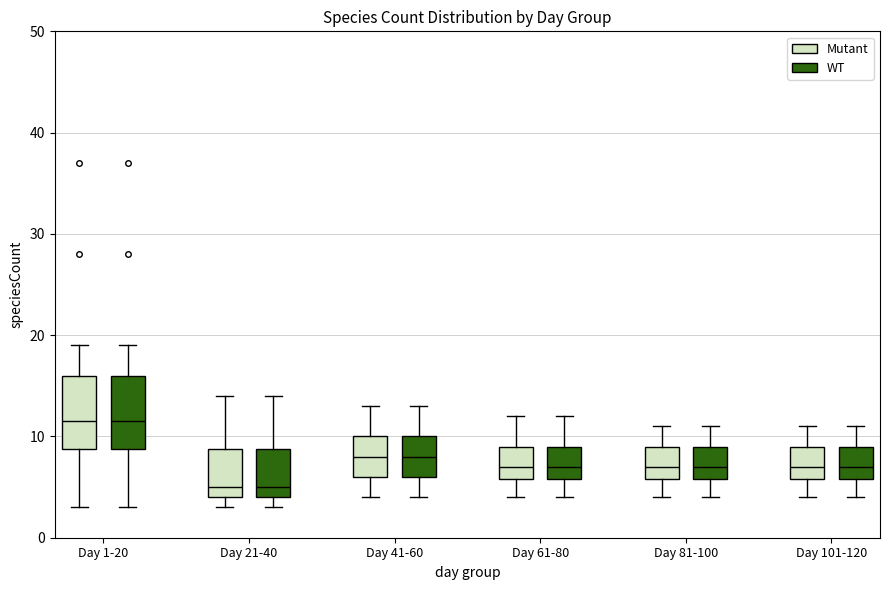

Reading left to right, transcribe this box plot: for each box, give where its median line is, the range the box spans, and where its two whiskers end, as read against the y-axis. The values are not printed on the chart, so give them approximately, as read against the axis.

Day 1-20 (Mutant): median 12, box 9 to 16, whiskers 3 to 19
Day 1-20 (WT): median 12, box 9 to 16, whiskers 3 to 19
Day 21-40 (Mutant): median 5, box 4 to 9, whiskers 3 to 14
Day 21-40 (WT): median 5, box 4 to 9, whiskers 3 to 14
Day 41-60 (Mutant): median 8, box 6 to 10, whiskers 4 to 13
Day 41-60 (WT): median 8, box 6 to 10, whiskers 4 to 13
Day 61-80 (Mutant): median 7, box 6 to 9, whiskers 4 to 12
Day 61-80 (WT): median 7, box 6 to 9, whiskers 4 to 12
Day 81-100 (Mutant): median 7, box 6 to 9, whiskers 4 to 11
Day 81-100 (WT): median 7, box 6 to 9, whiskers 4 to 11
Day 101-120 (Mutant): median 7, box 6 to 9, whiskers 4 to 11
Day 101-120 (WT): median 7, box 6 to 9, whiskers 4 to 11